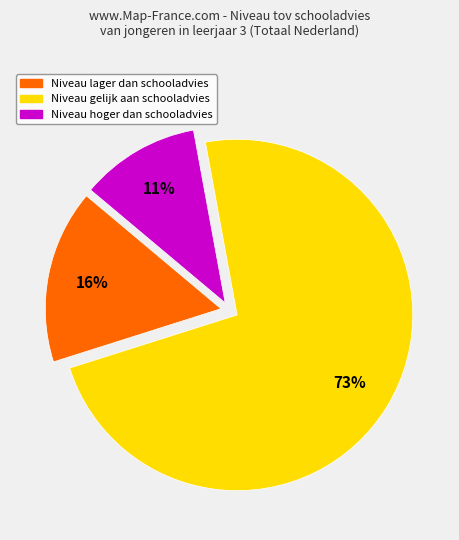

Is there a majority slice in this chart?

Yes